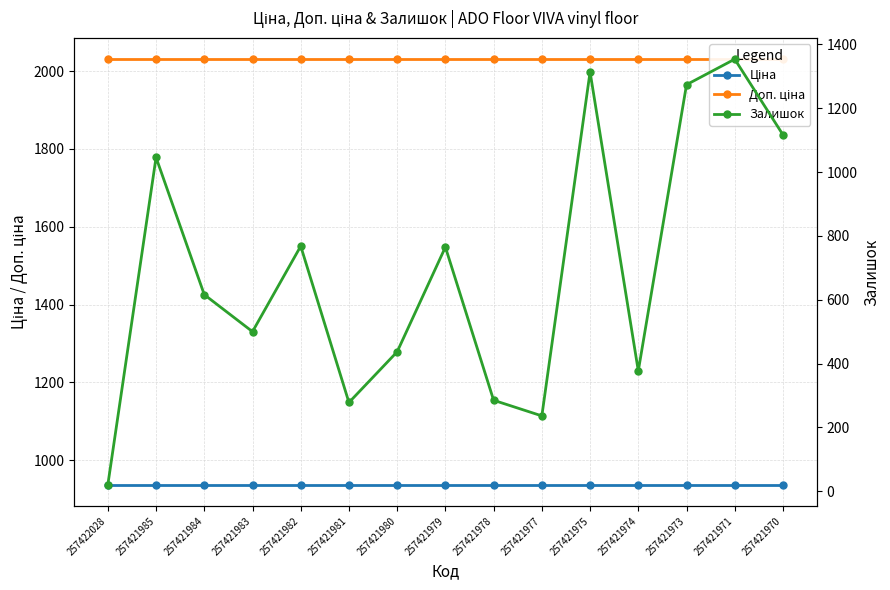

Reading right to left, transcribe all the data shown in this chart.

Ціна: 937.0	937.0	937.0	937.0	937.0	937.0	937.0	937.0	937.0	937.0	937.0	937.0	937.0	937.0	937.0
Доп. ціна: 2030.5	2030.5	2030.5	2030.5	2030.5	2030.5	2030.5	2030.5	2030.5	2030.5	2030.5	2030.5	2030.5	2030.5	2030.5
Залишок: 1117.0	1354.0	1274.0	377.0	1314.0	236.0	285.0	765.0	437.0	278.0	768.0	500.0	616.0	1046.0	20.0